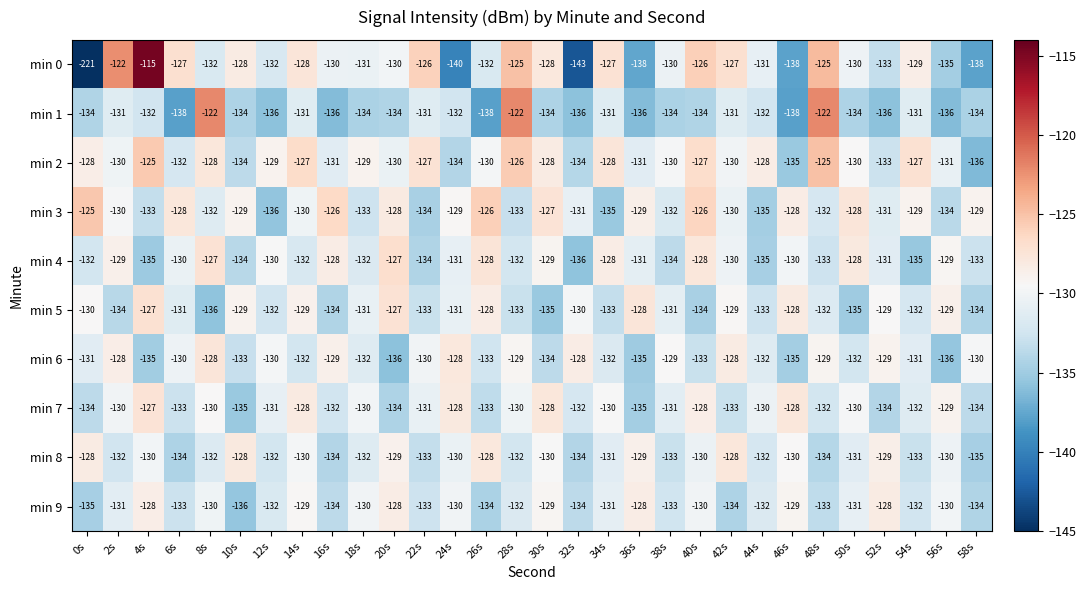

Which category has the lowest value across all series?

0s